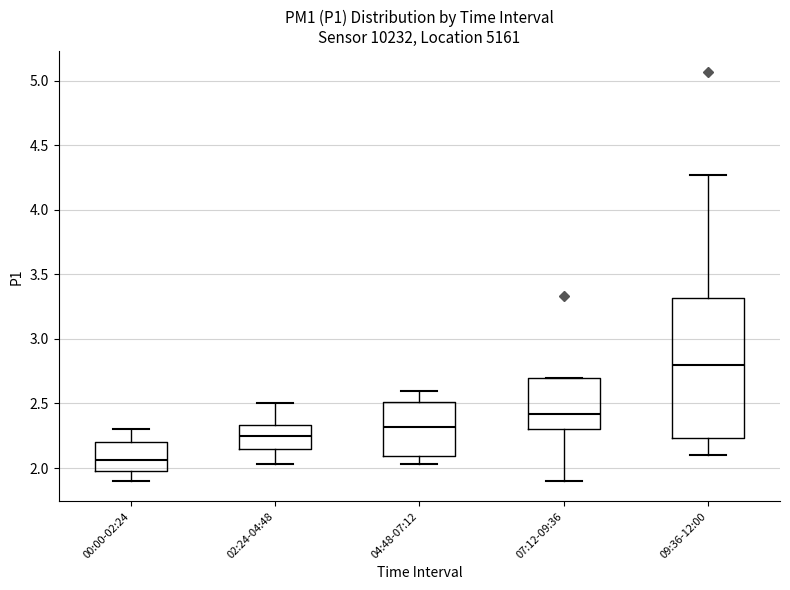

Where does the upper whisker of the box for 09:36-12:00 end on the y-axis? The values are not printed on the chart, so give them approximately, as read against the axis.

4.25